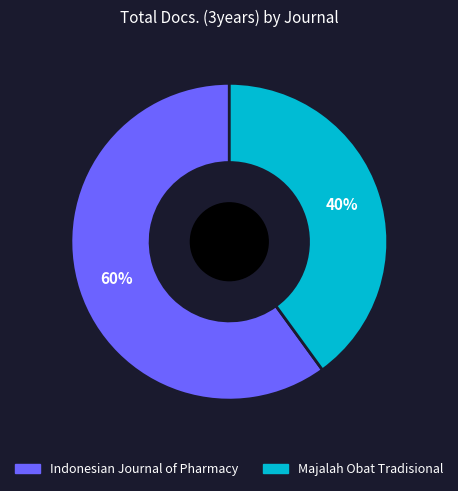

Between Indonesian Journal of Pharmacy and Majalah Obat Tradisional, which is larger?

Indonesian Journal of Pharmacy